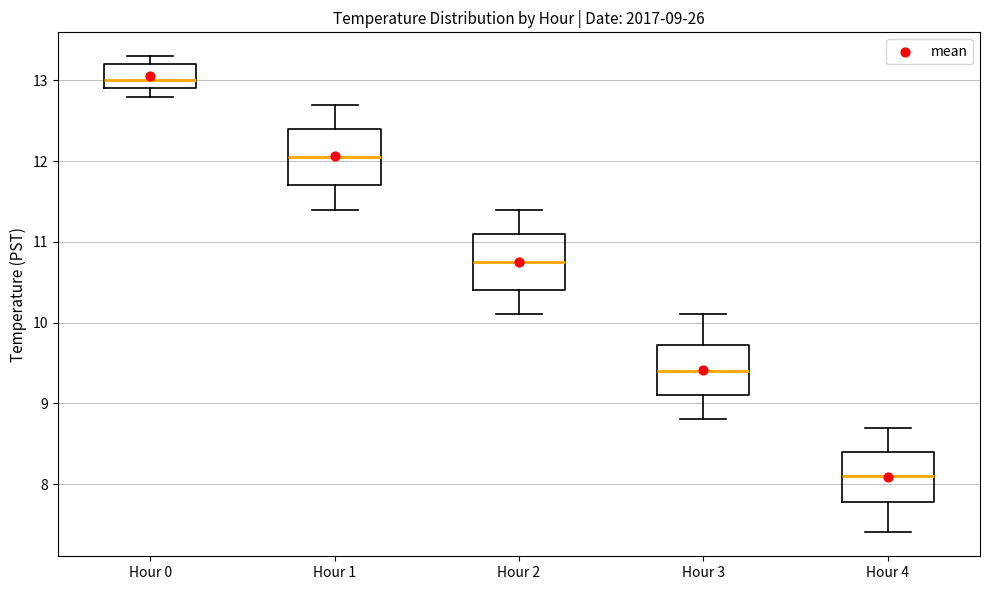

Which box has the highest median line?

Hour 0